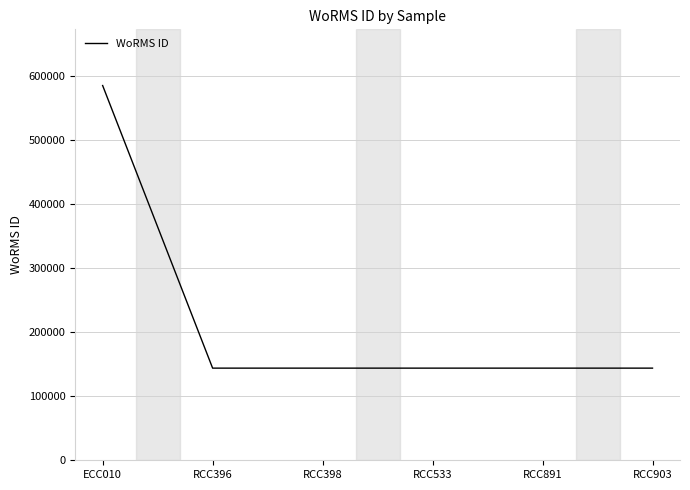

At which category does the chart reach its peak across all series?

ECC010